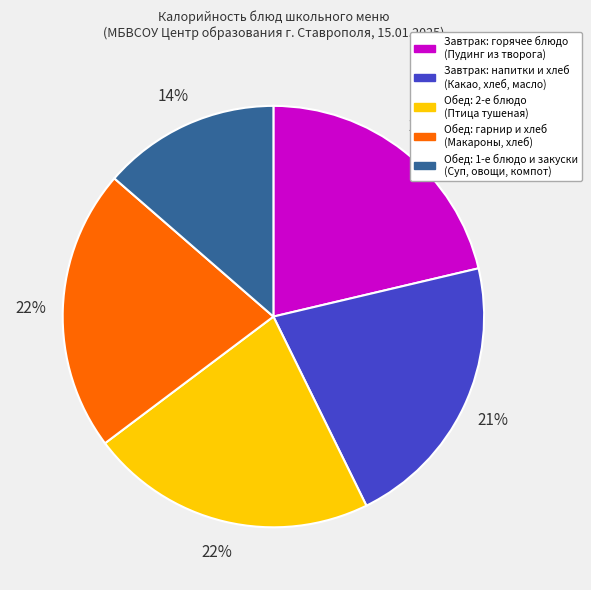

Is there a majority slice in this chart?

No